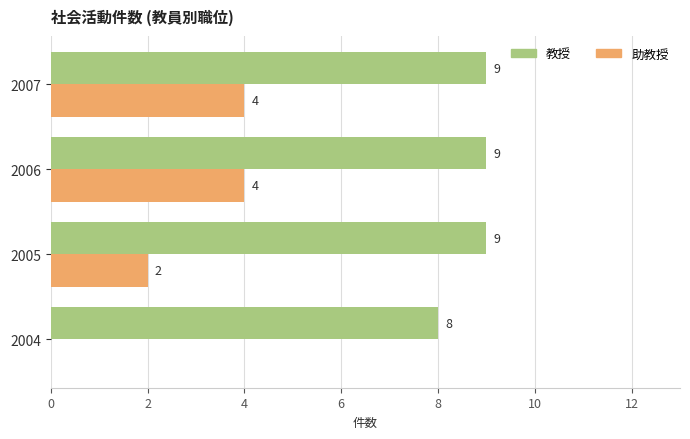

How many 教授 values are between 9 and 10?

3